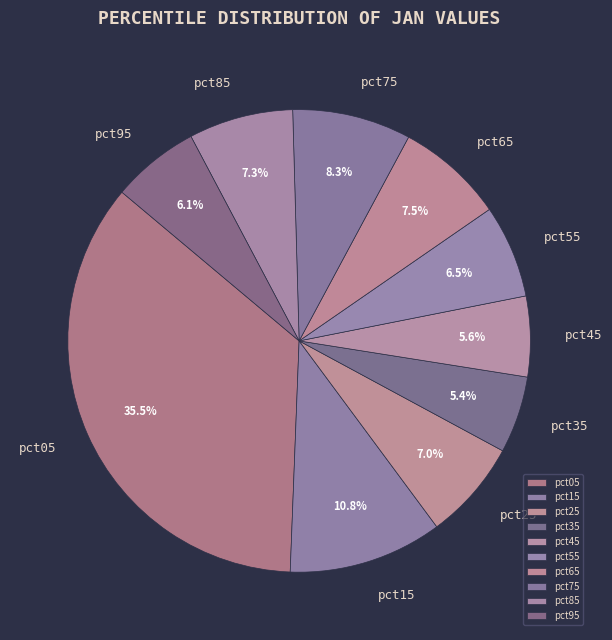

Which slice is the largest?

pct05